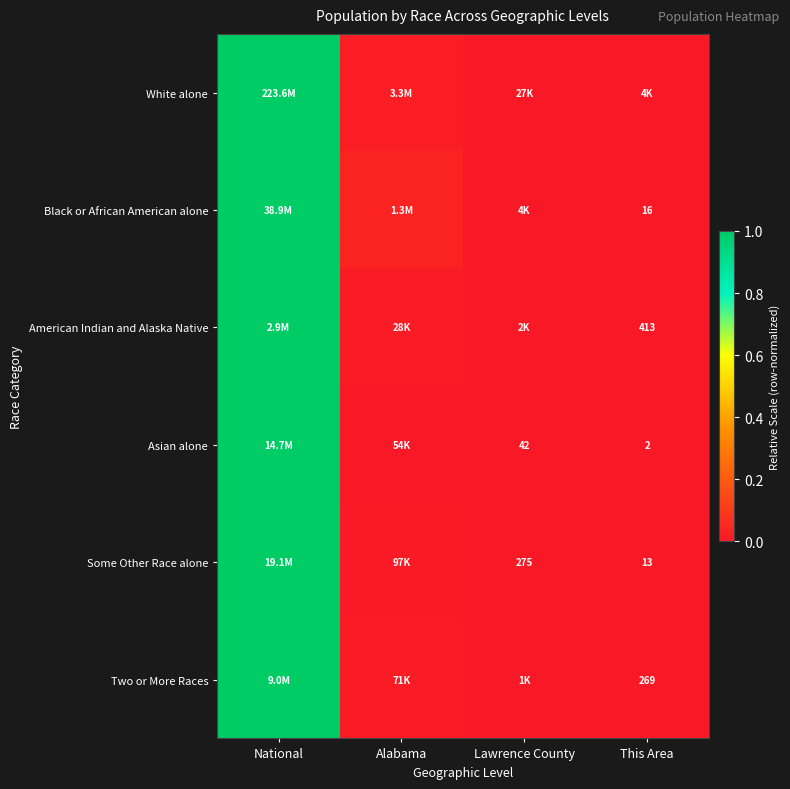

What is the difference between the maximum and minimum values in the White alone series?

1.0